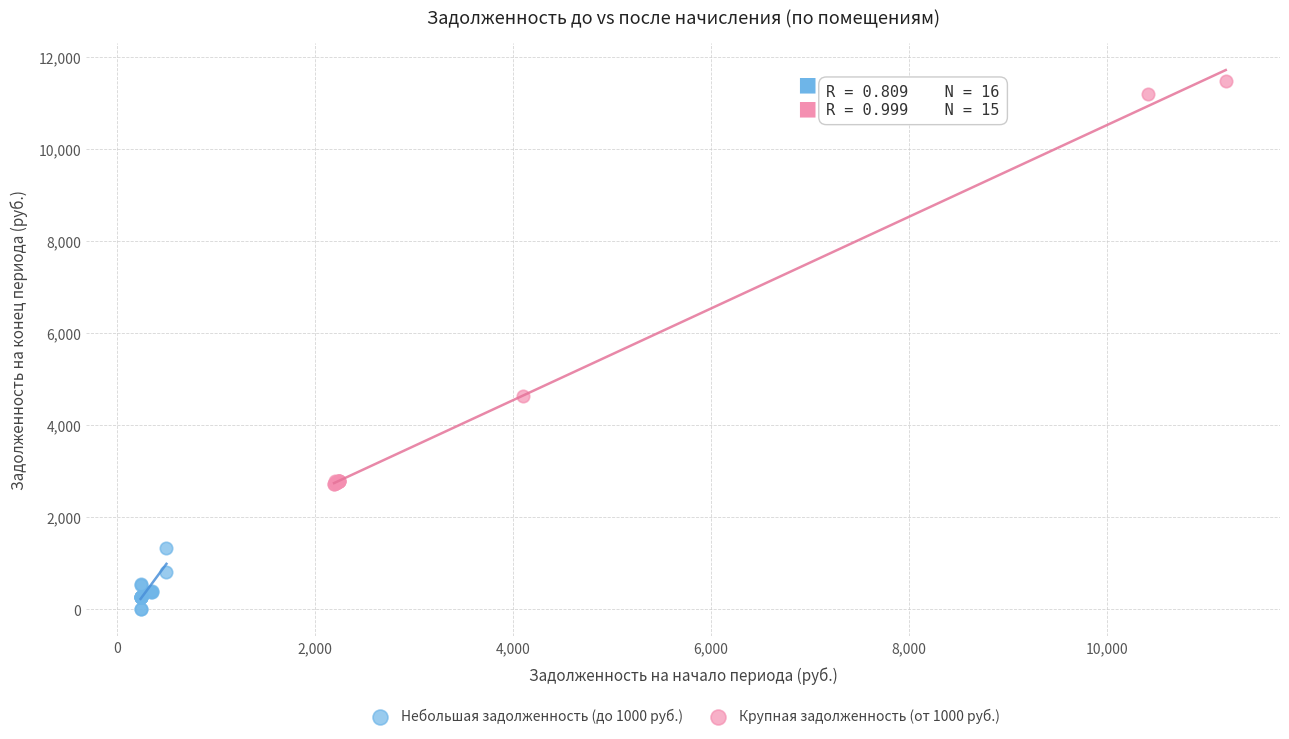

Which series contains the highest Y value?

Крупная задолженность (от 1000 руб.)